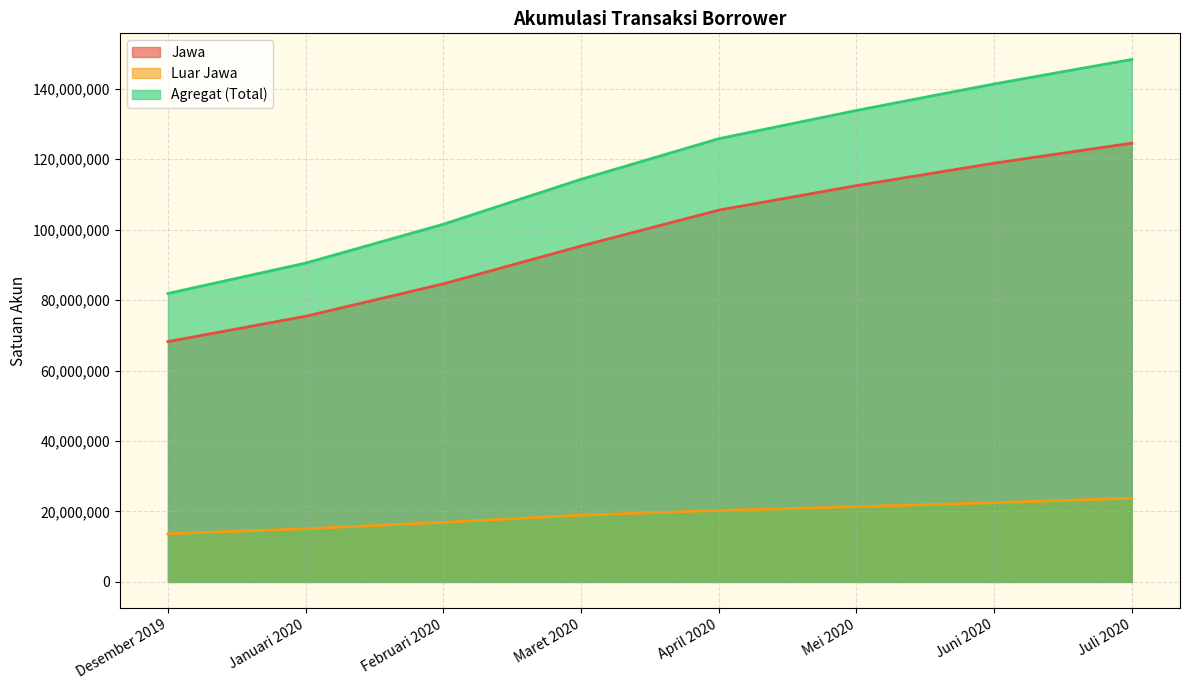

True or false: Agregat (Total) has a value of 189450032 at Mei 2020.

False